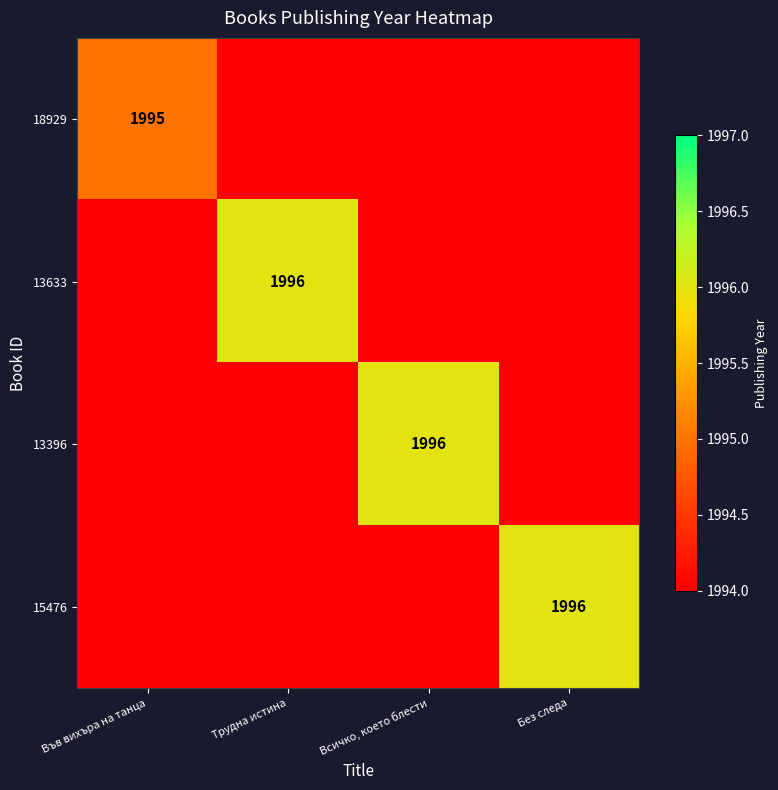

The 18929 series shows 933 at Във вихъра на танца. True or false?

False